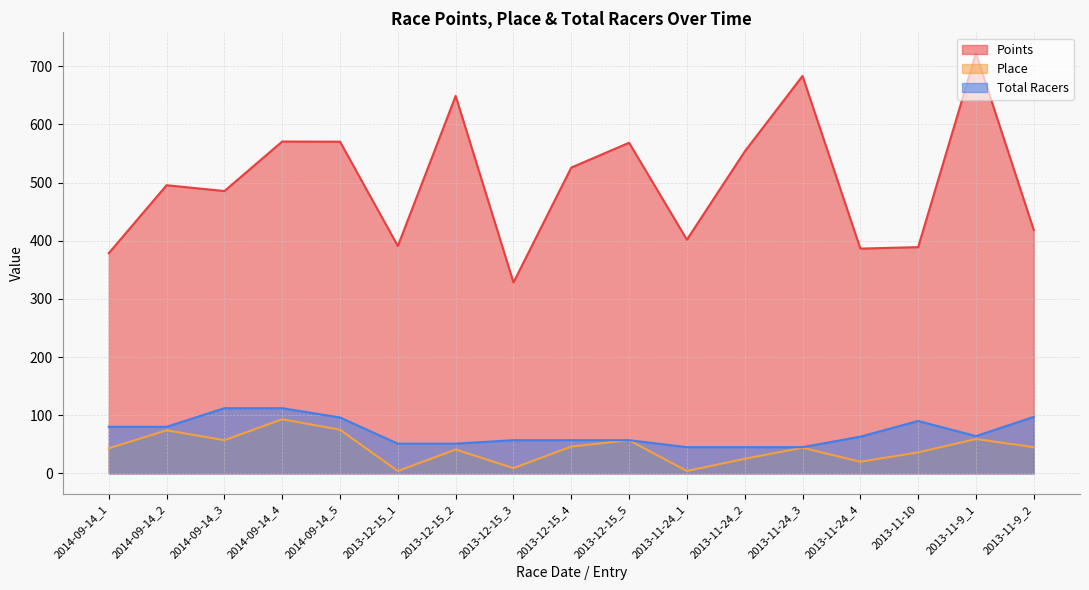

What is the spread (max minus min) of values at 2013-12-15_3?

319.2